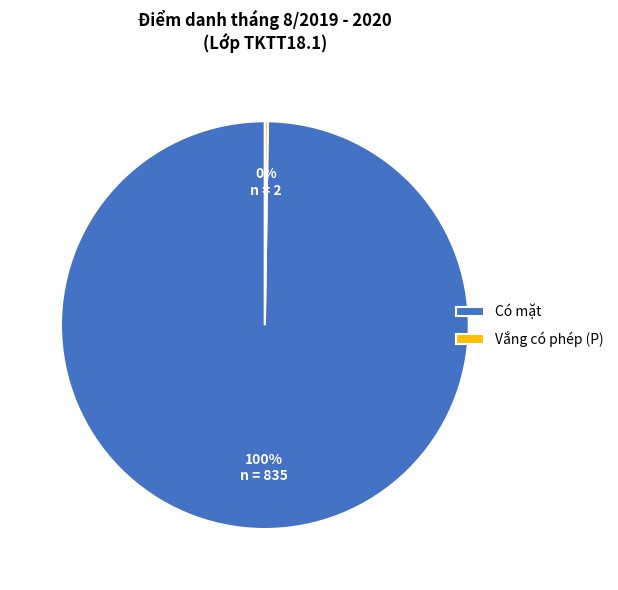

True or false: Có mặt accounts for 92% of the total.

False